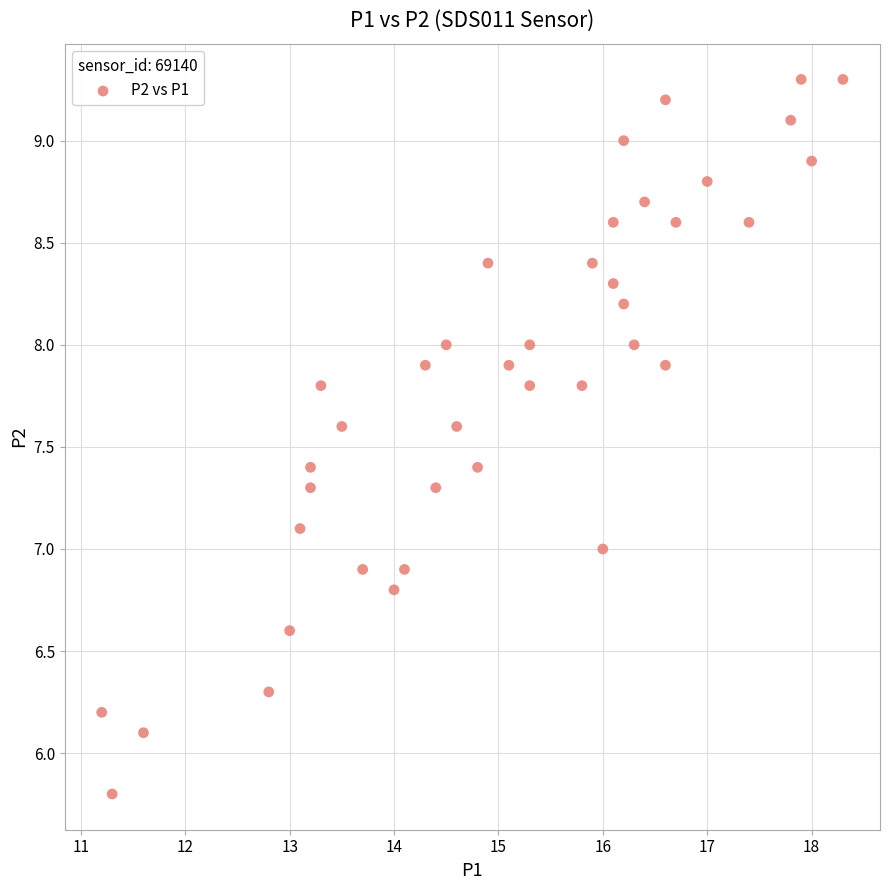

What is the range of X values (max minus min)?

7.1